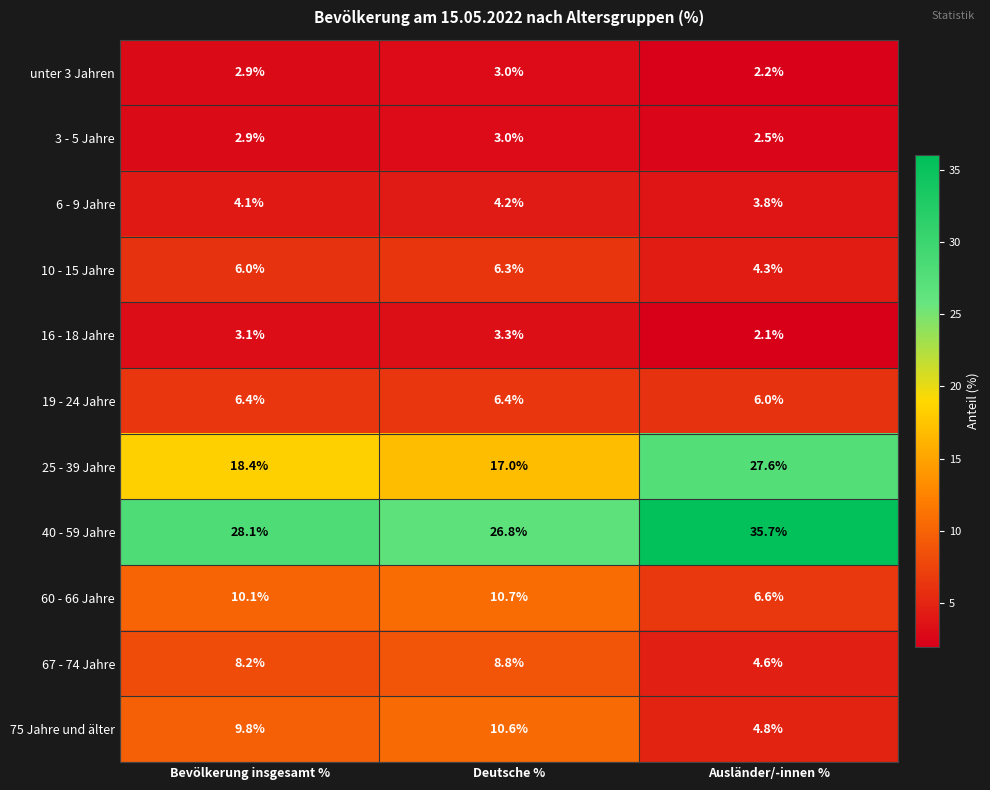

List the labels in order of 25 - 39 Jahre value, largest first.

Ausländer/-innen %, Bevölkerung insgesamt %, Deutsche %